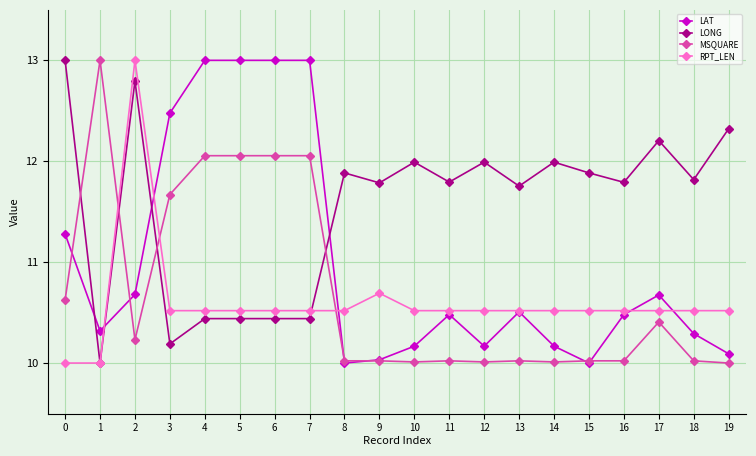

What are all the series names shown in the legend?

LAT, LONG, MSQUARE, RPT_LEN